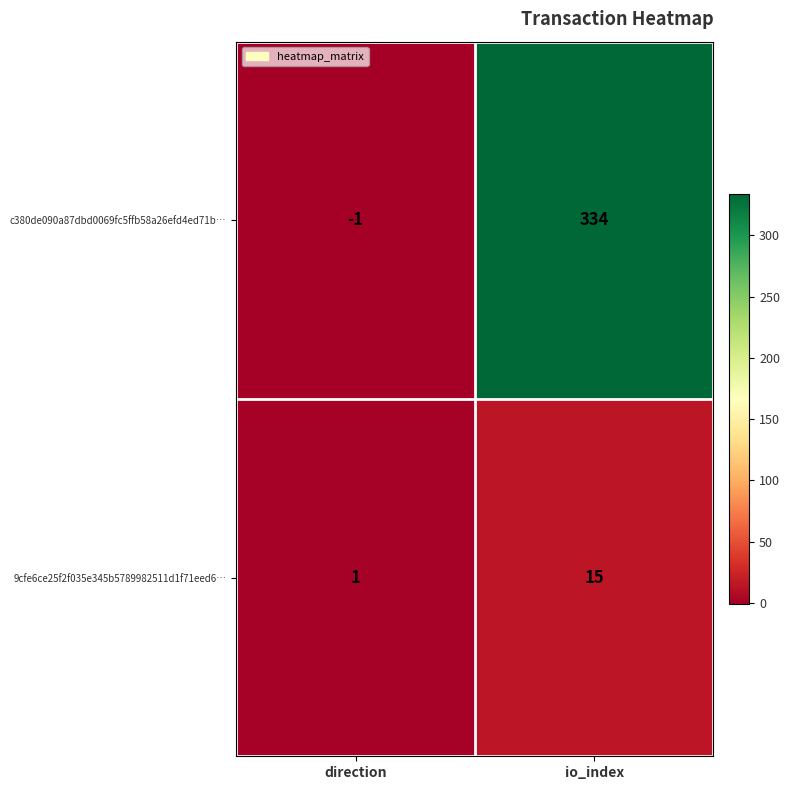

The value of c380de090a87dbd0069fc5ffb58a26efd4ed71b… at direction is -1. True or false?

True